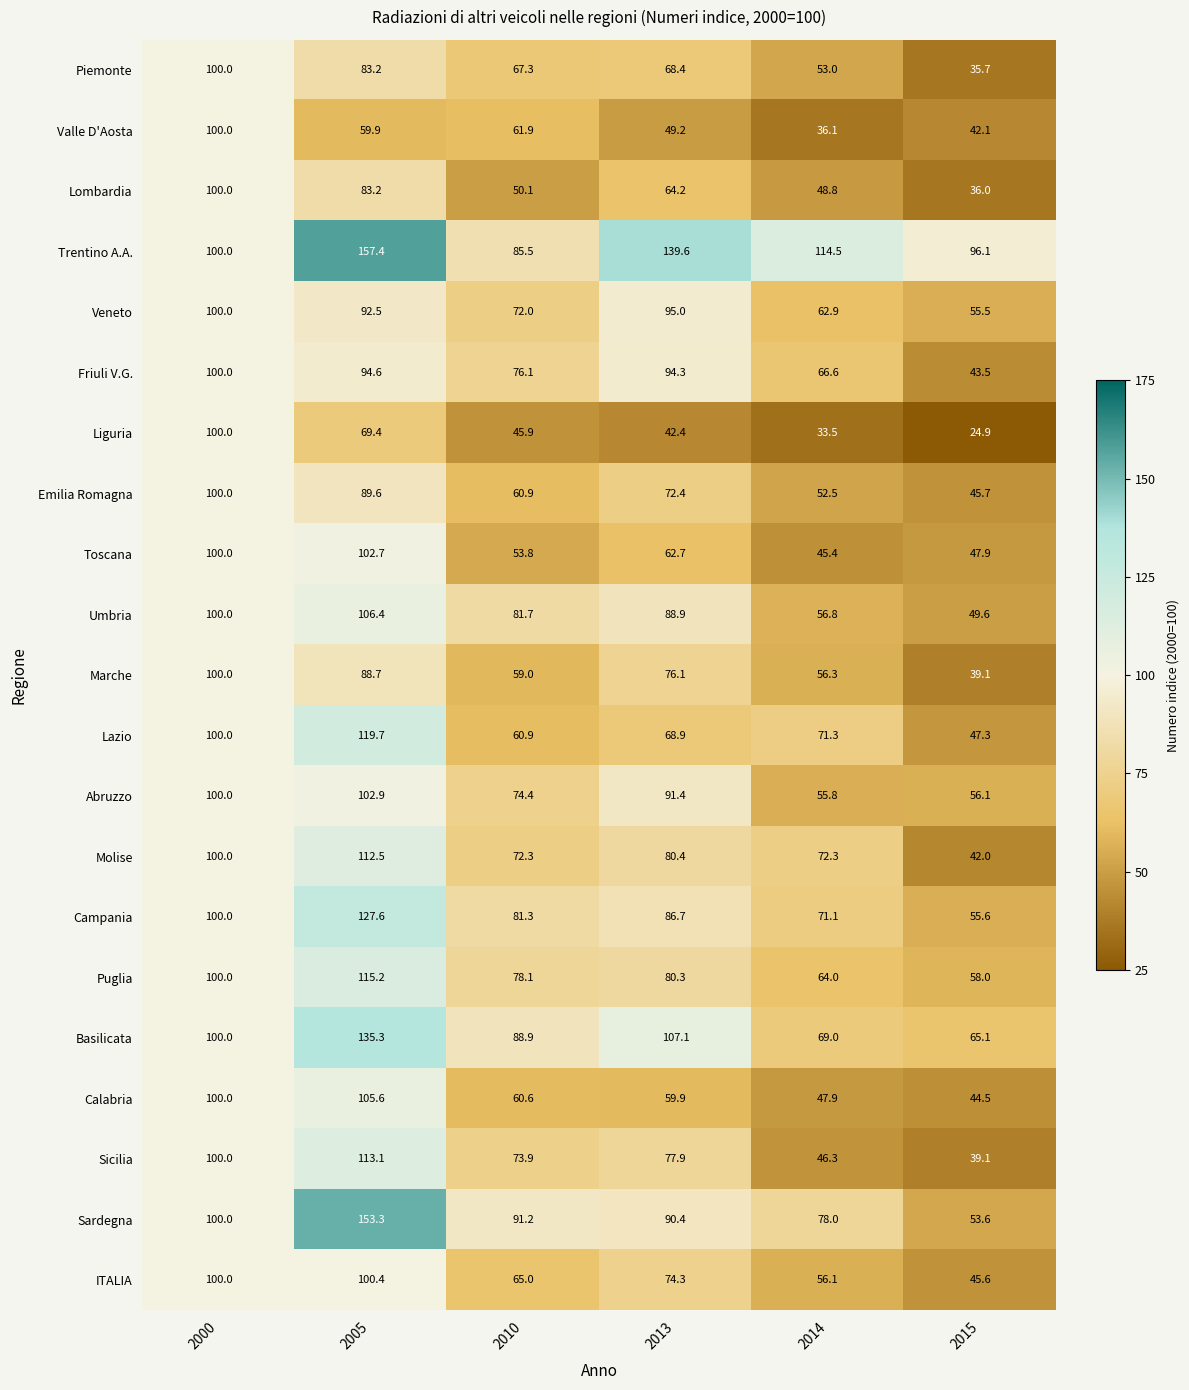

What is the total value across all series at 2015?

1023.0